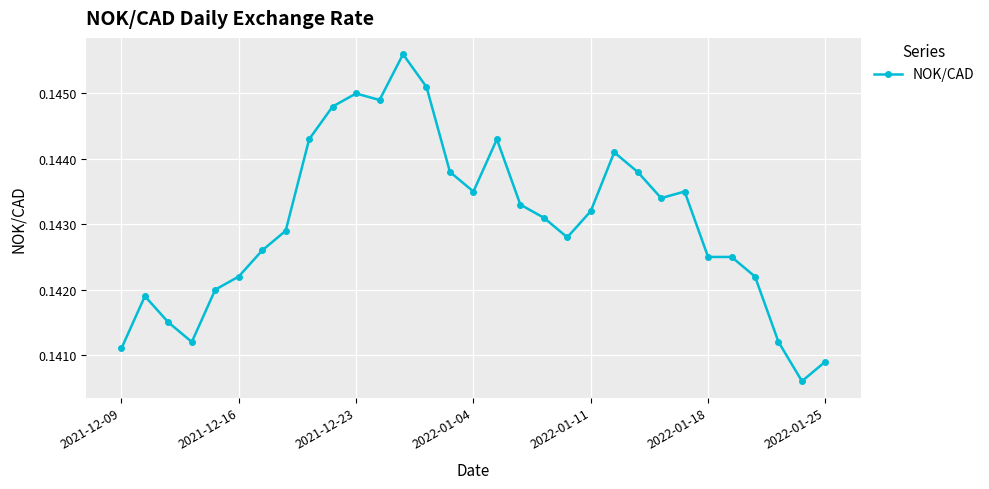

True or false: the data has more than 2 interior local peaks.

True